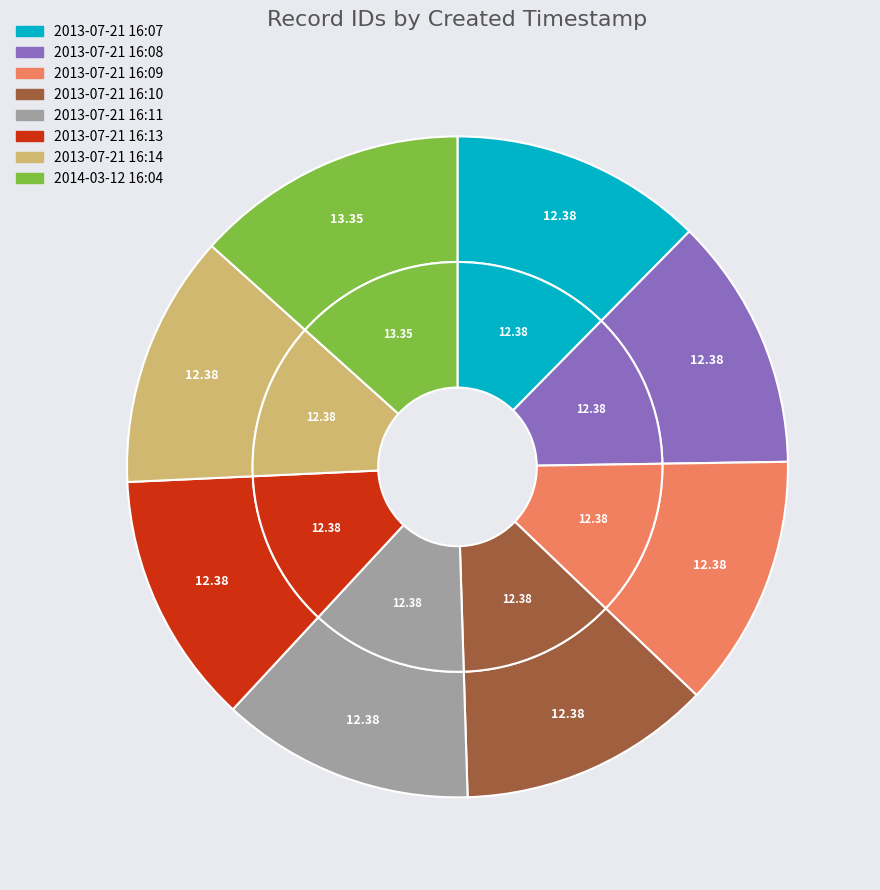

Which slice is the largest?

2014-03-12 16:04